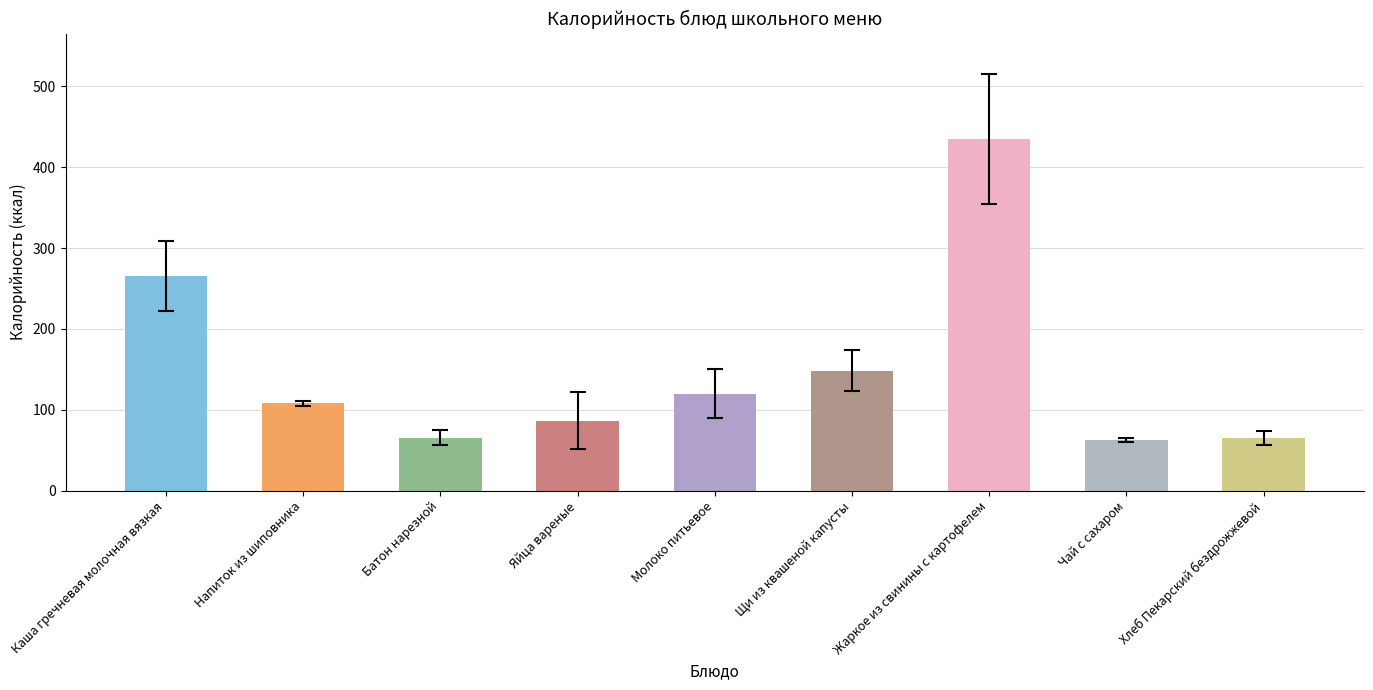

Where is the data nearest to the value 248?

Каша гречневая молочная вязкая